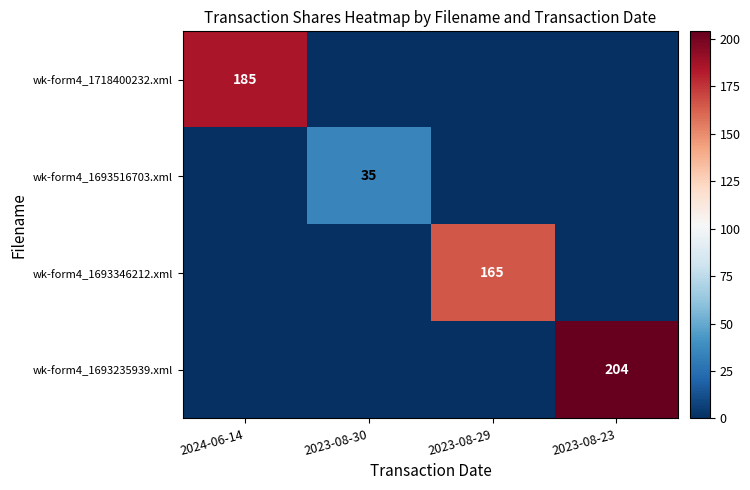

At which label is wk-form4_1693516703.xml closest to 17?

2024-06-14